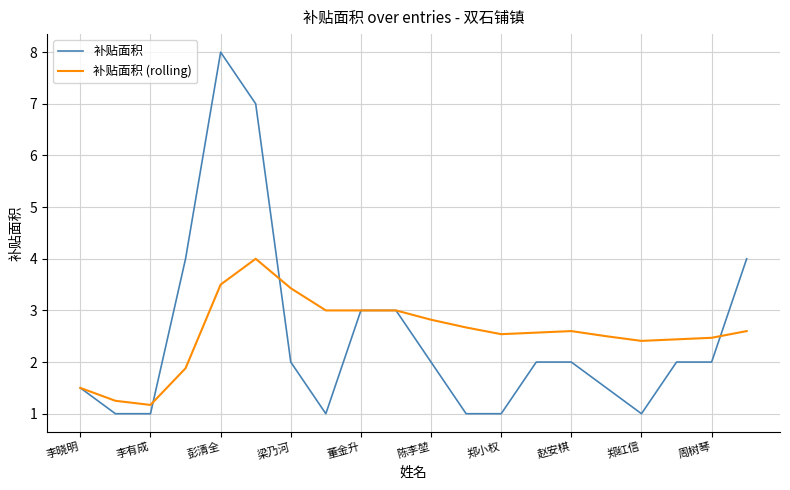

What are all the series names shown in the legend?

补贴面积, 补贴面积 (rolling)